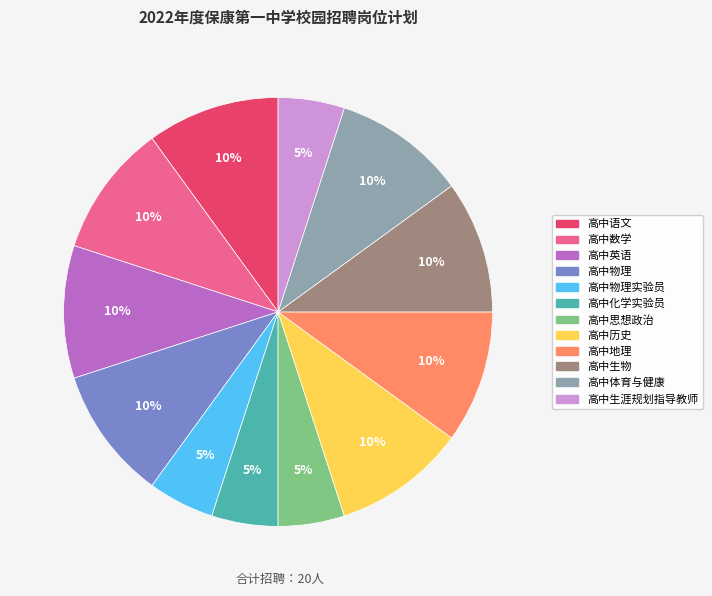

Is there any slice that represents more than half of the pie?

No